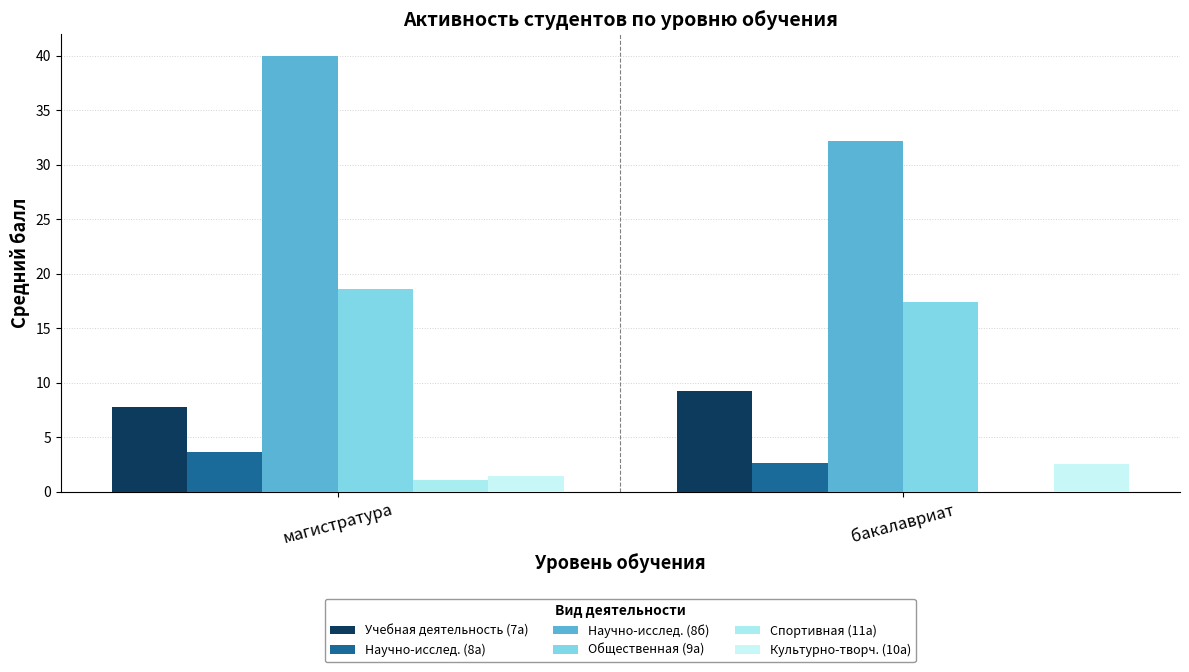

What is the sum of all Культурно-творч. (10а) values?

3.9